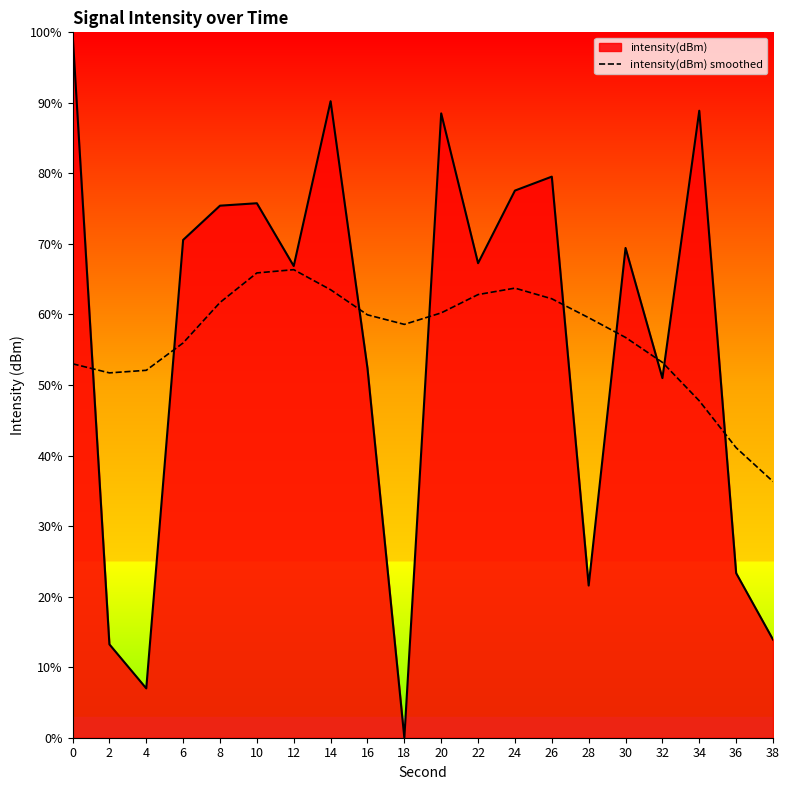

At 2, list the series in order from smallest to largest.

intensity(dBm), intensity(dBm) smoothed